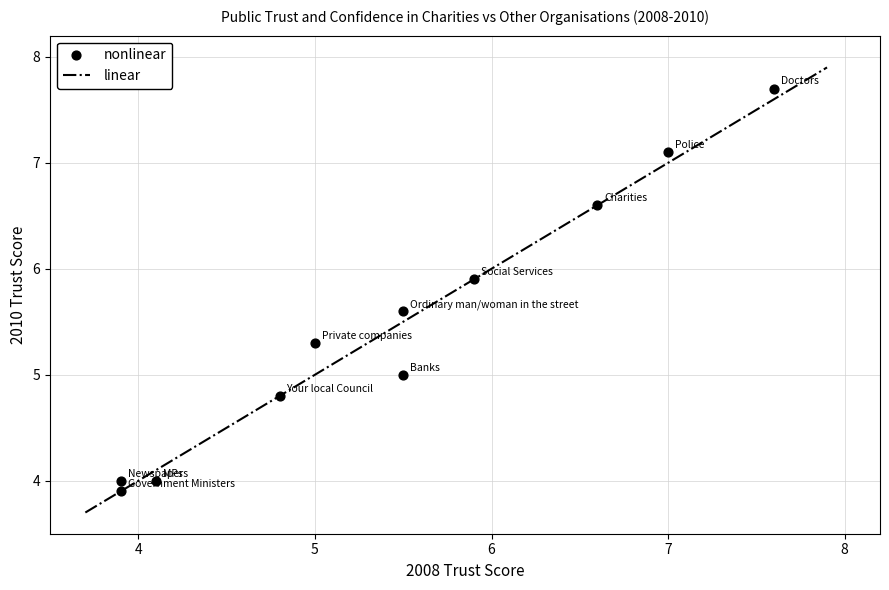

What is the average Y value?

5.4